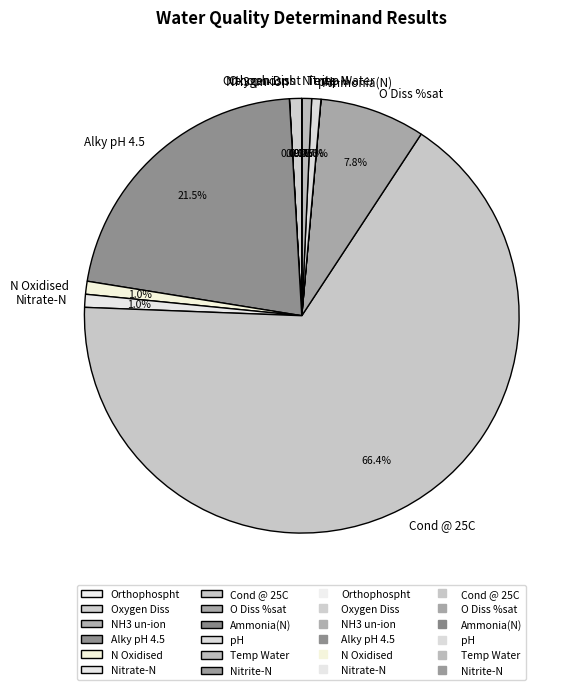

True or false: O Diss %sat accounts for 1% of the total.

False